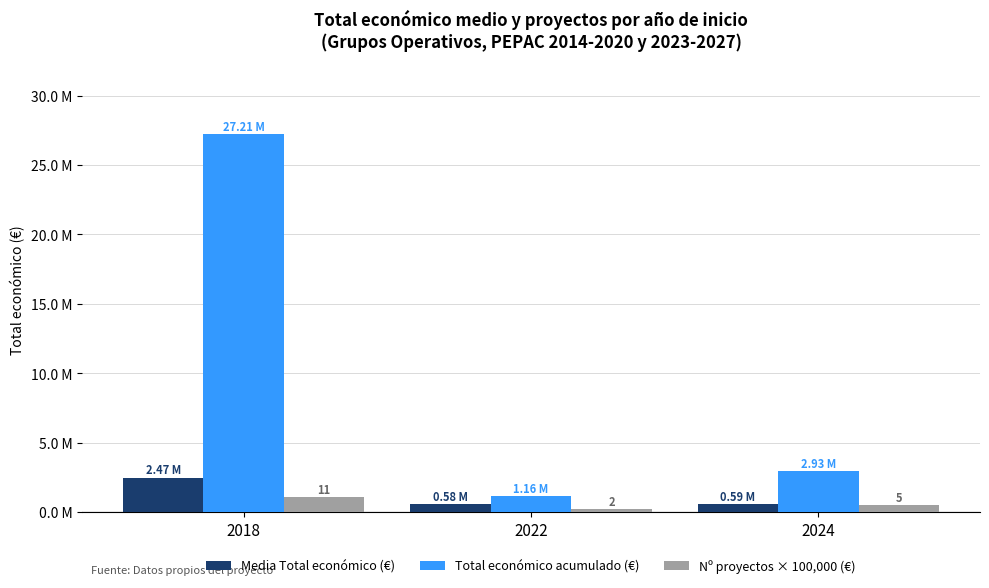

What are all the series names shown in the legend?

Media Total económico (€), Total económico acumulado (€), Nº proyectos × 100,000 (€)